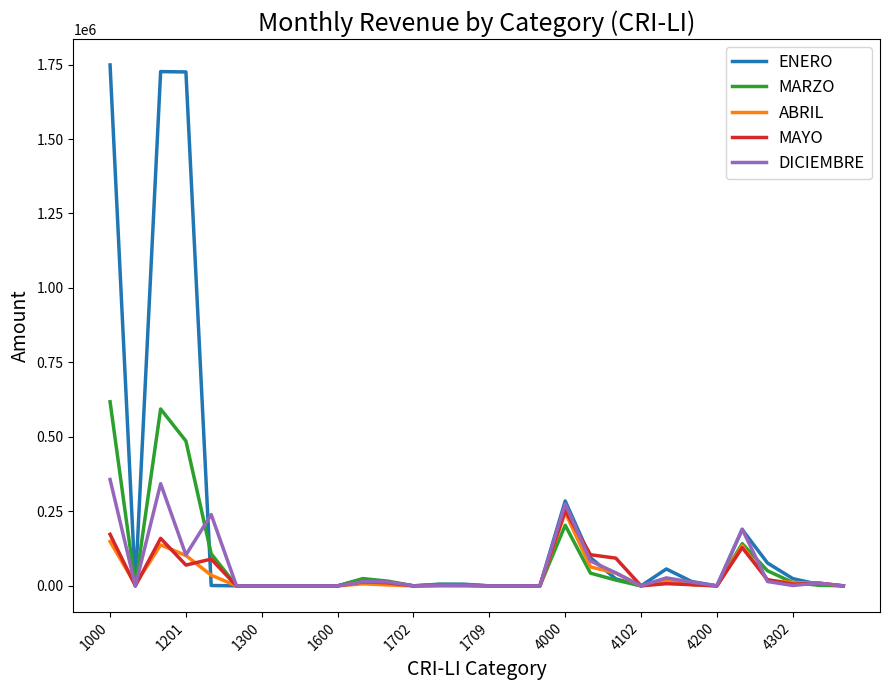

Which series has the largest range (max minus min)?

ENERO